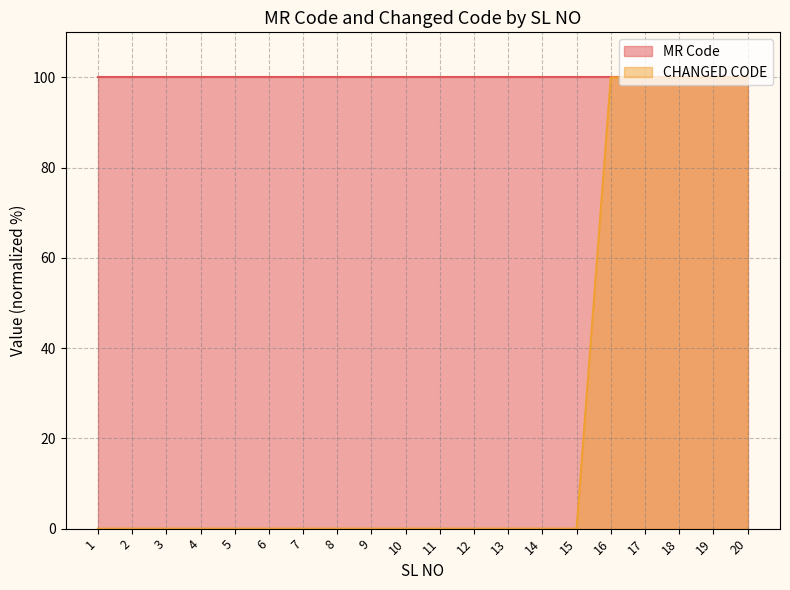

List the labels in order of value, largest first.

16, 17, 18, 19, 20, 1, 2, 3, 4, 5, 6, 7, 8, 9, 10, 11, 12, 13, 14, 15